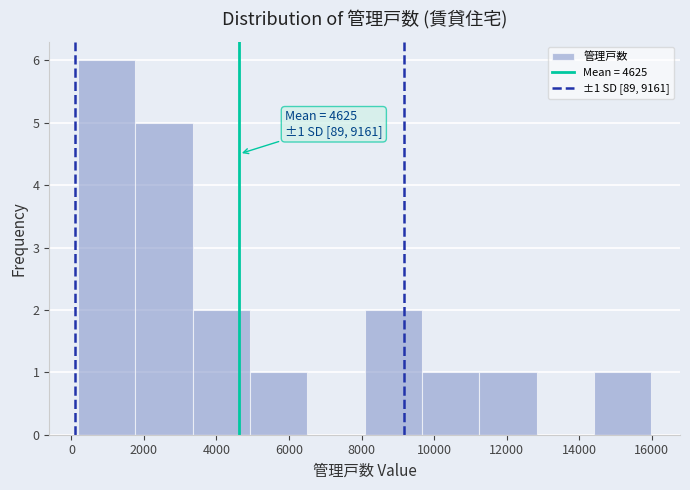

Over which range of the x-axis is the bar tallest?

200 to 1800